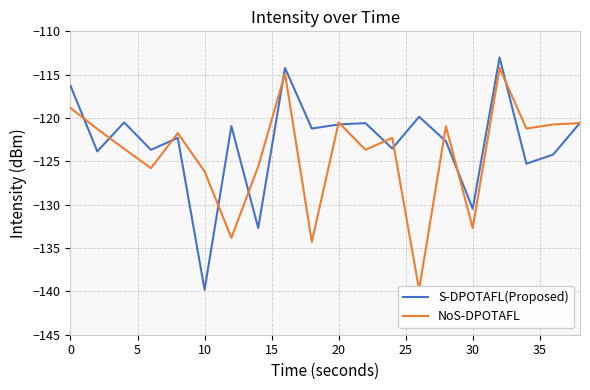

What is the approximate value of S-DPOTAFL(Proposed) at 10?

-139.8